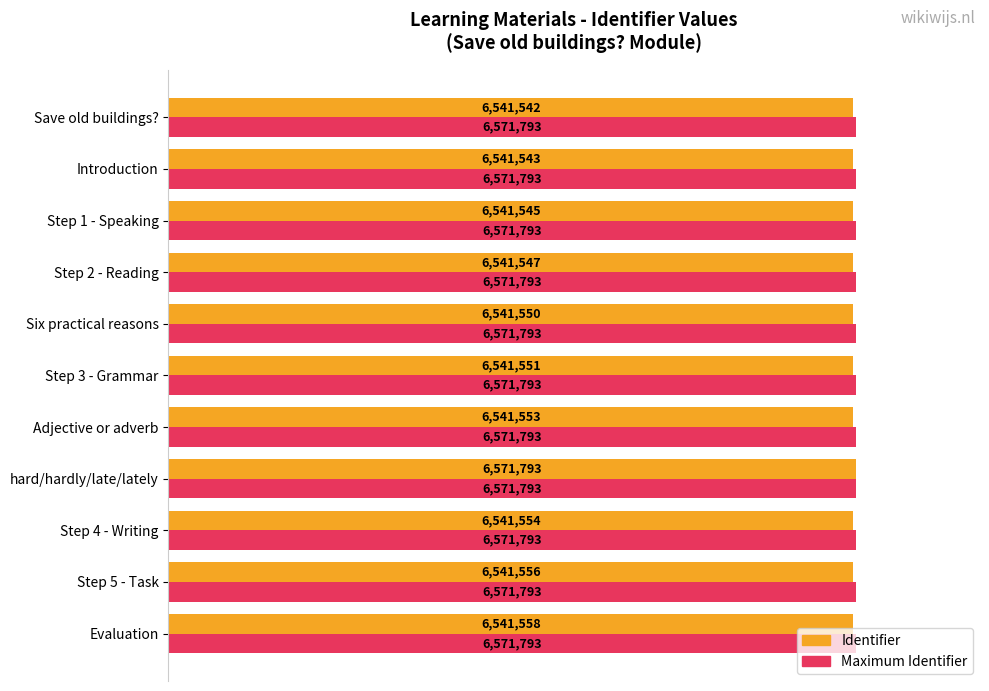

Rank the series by their average value, from highest to lowest.

Maximum Identifier, Identifier